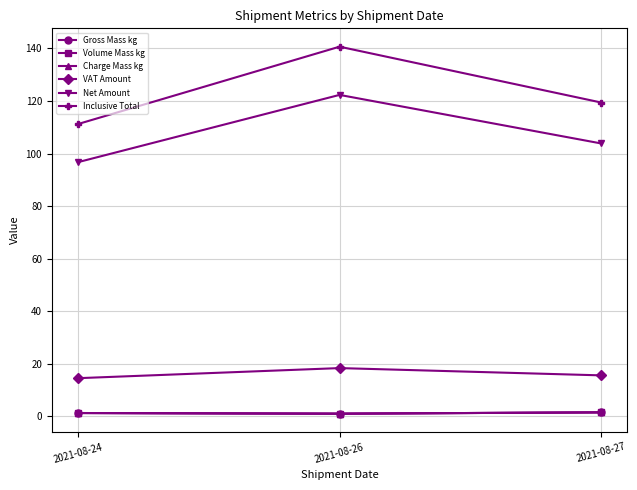

What is the value of the Volume Mass kg point at the 3rd from the left?

1.5